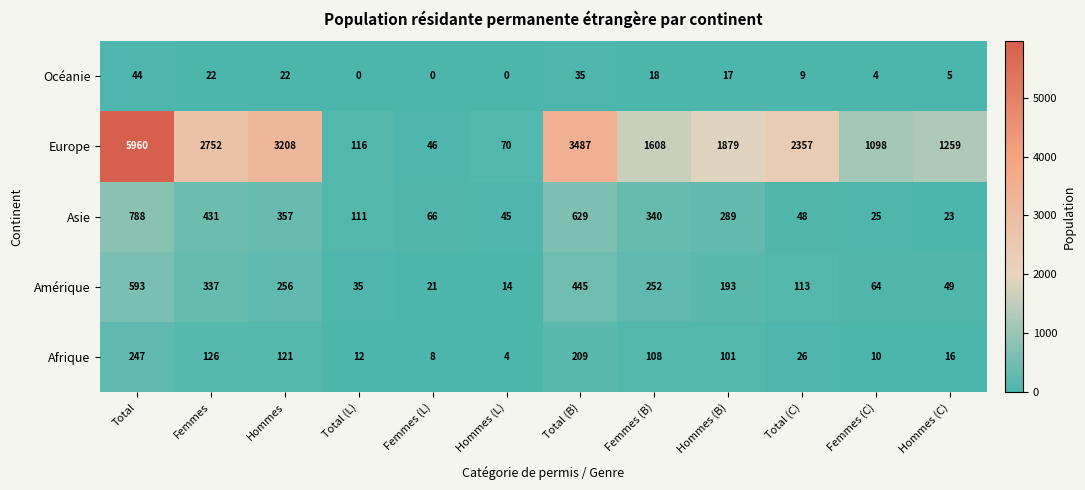

What is the average value of the Europe series?

1987